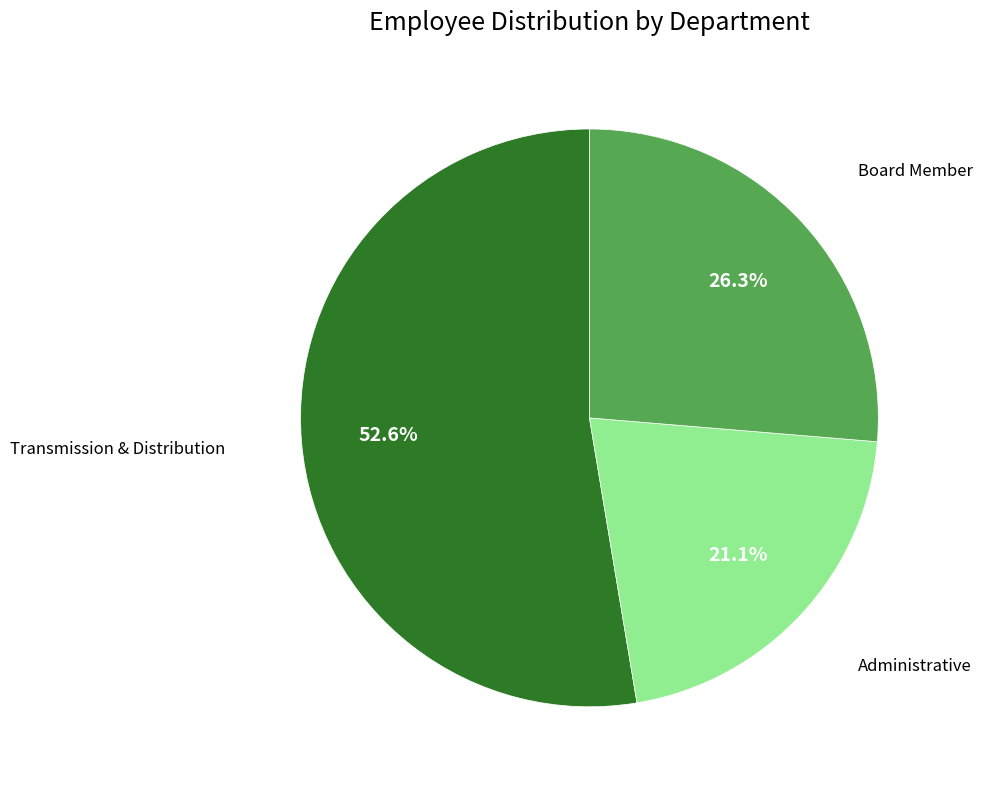

Is there a majority slice in this chart?

Yes